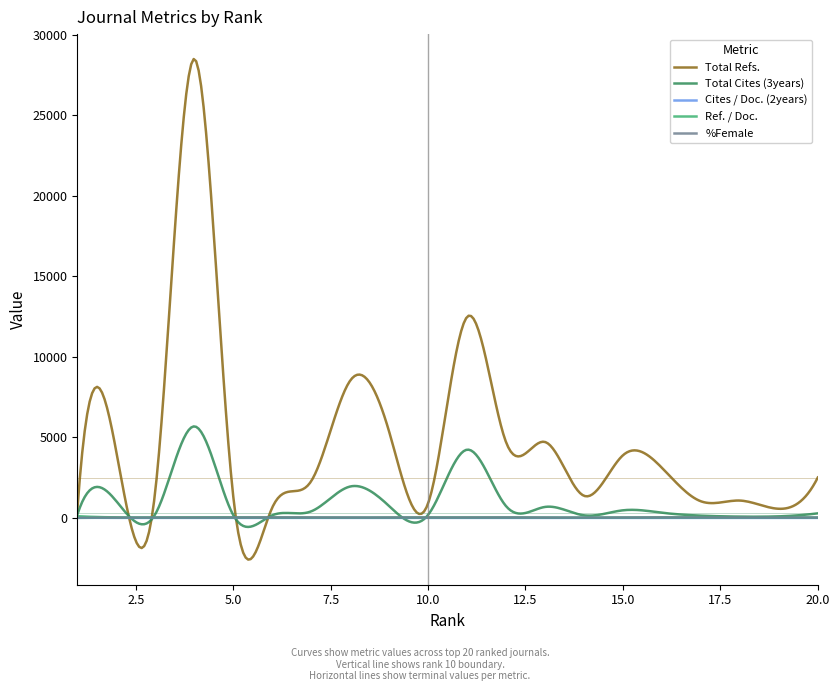

Which series has the largest total across all categories?

Total Refs.